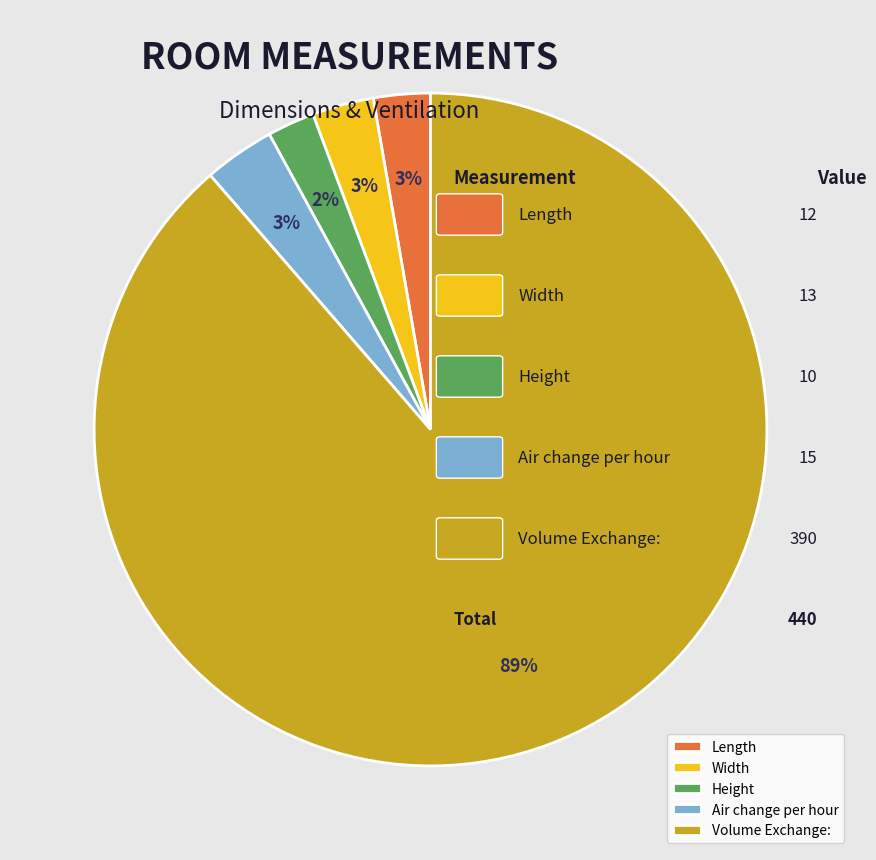

Which has a higher value, Air change per hour or Volume Exchange:?

Volume Exchange: